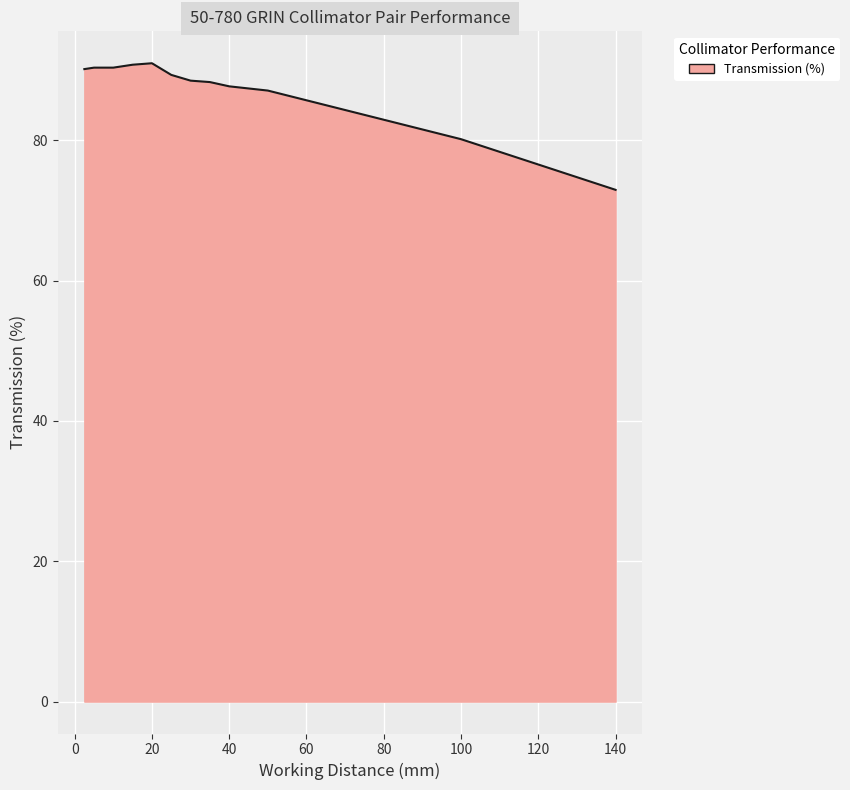

What is the greatest value displayed?

91.0